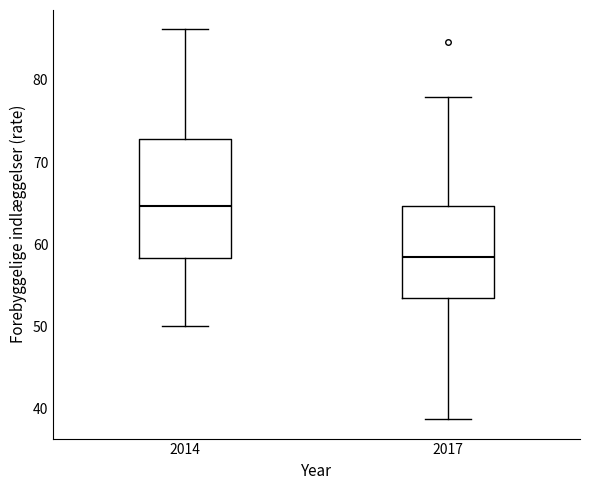

Reading left to right, transcribe this box plot: for each box, give where its median line is, the range the box spans, and where its two whiskers end, as read against the y-axis. The values are not printed on the chart, so give them approximately, as read against the axis.

2014: median 65, box 58 to 73, whiskers 50 to 86
2017: median 58, box 53 to 65, whiskers 39 to 78